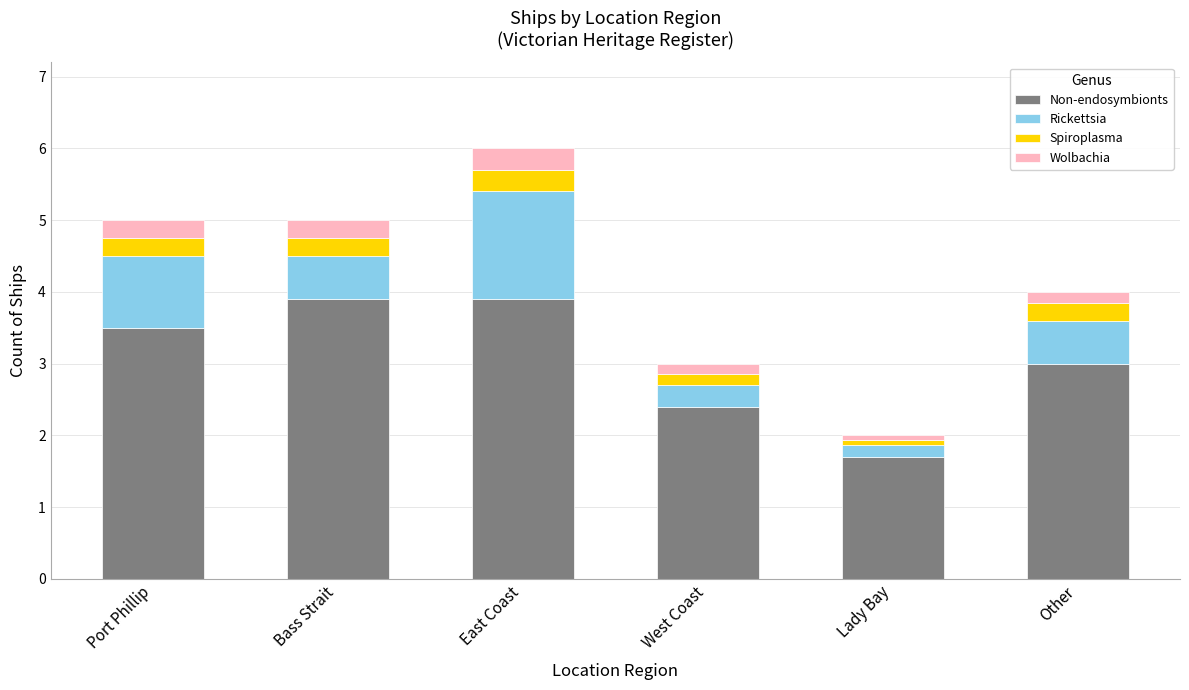

The value of Non-endosymbionts at Port Phillip is 2.2. True or false?

False